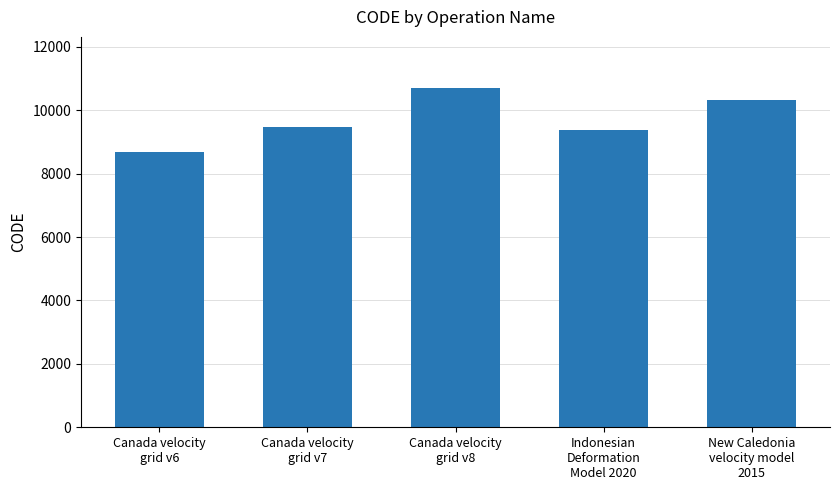

How many bars are there in total?

5